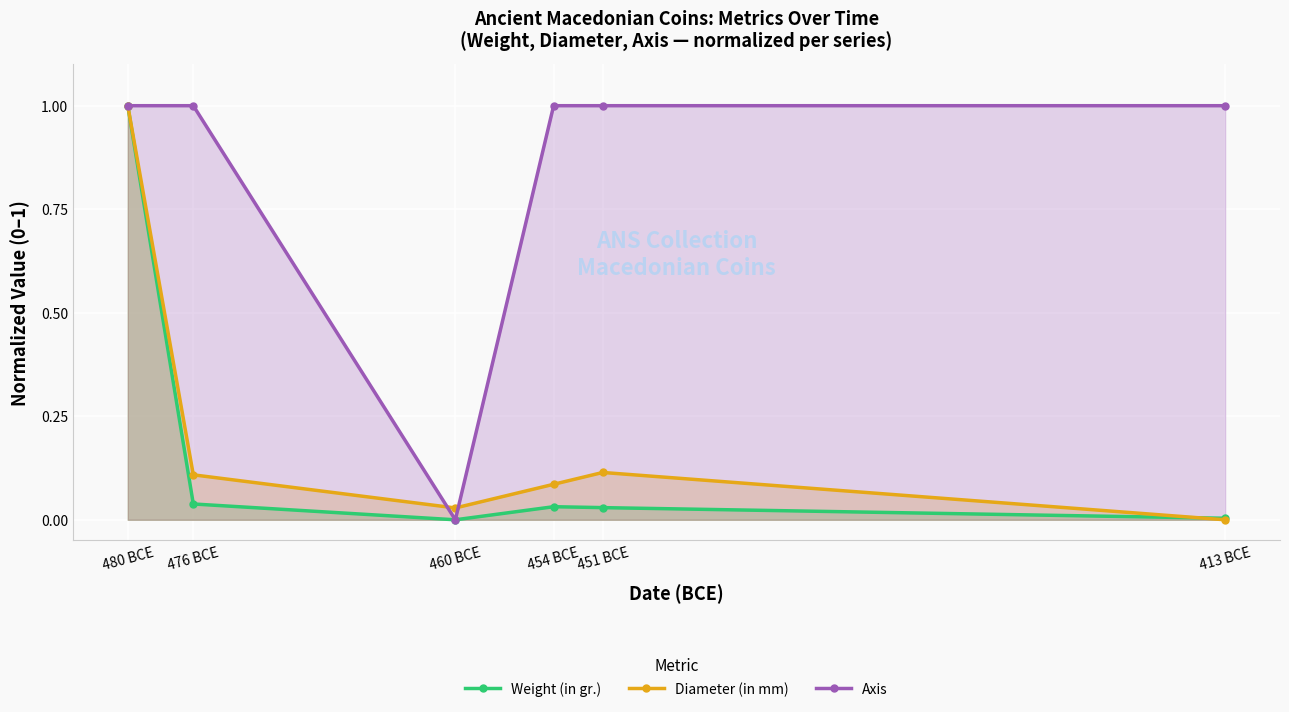

What are all the series names shown in the legend?

Weight (in gr.), Diameter (in mm), Axis